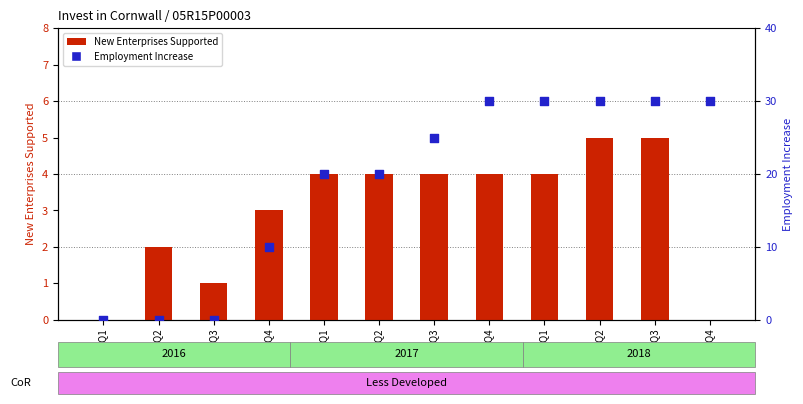

Which series reaches the maximum Y coordinate?

Employment Increase